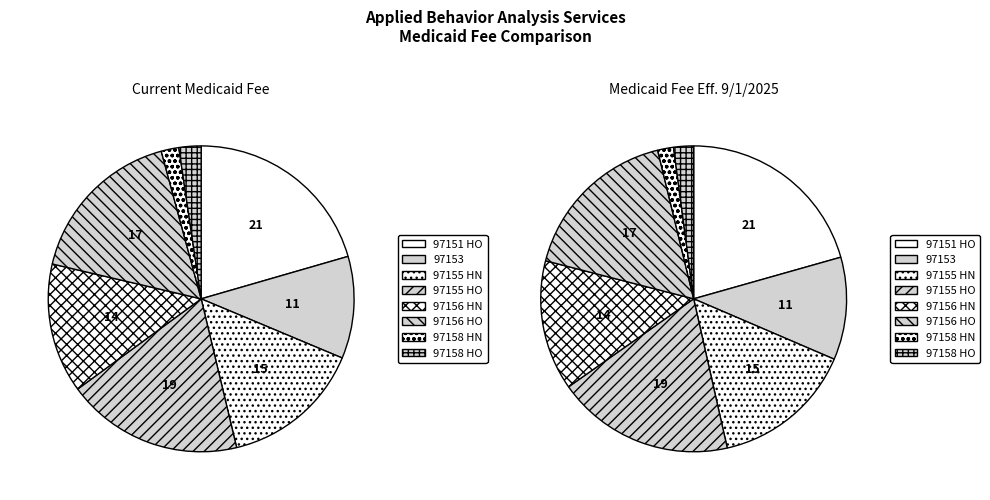

The 97155 HN slice represents 15% of the pie. True or false?

True